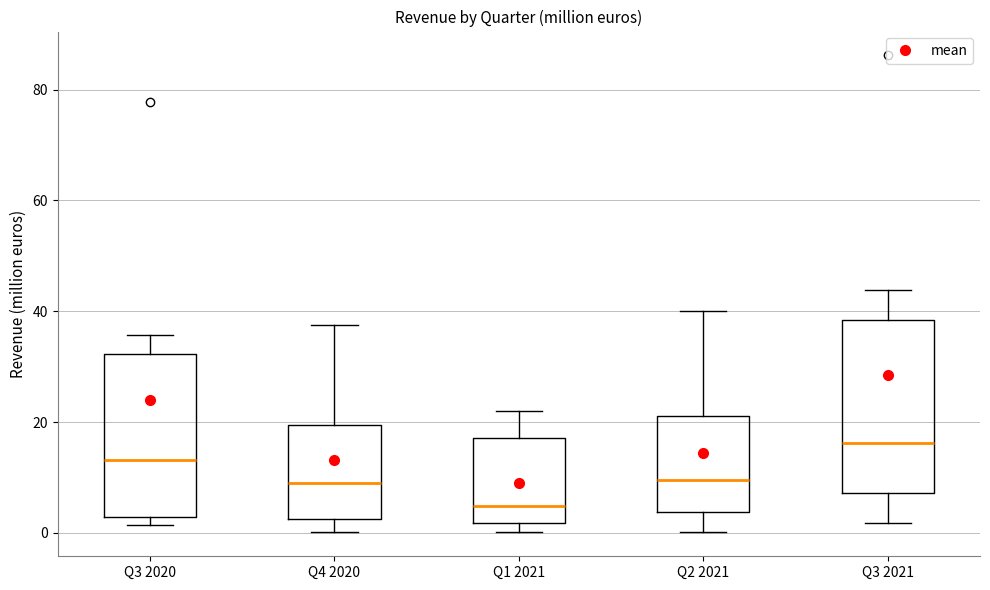

Which box's median line is the lowest?

Q1 2021